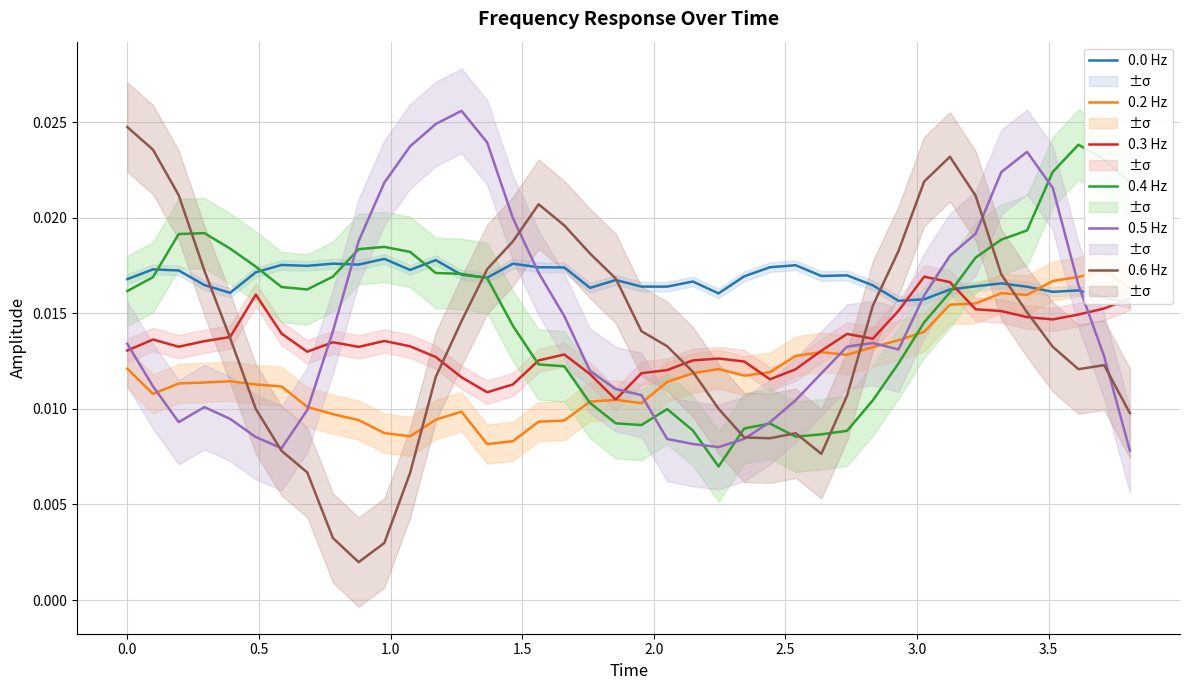

Between 35 and 33, which is larger?

33